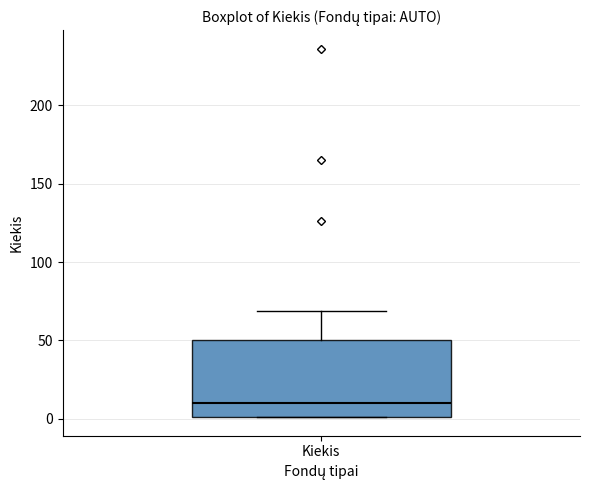

Transcribe this box plot: give where the median line is, the range the box spans, and where the two whiskers end, as read against the y-axis. The values are not printed on the chart, so give them approximately, as read against the axis.

median 10, box 0 to 50, whiskers 0 to 70